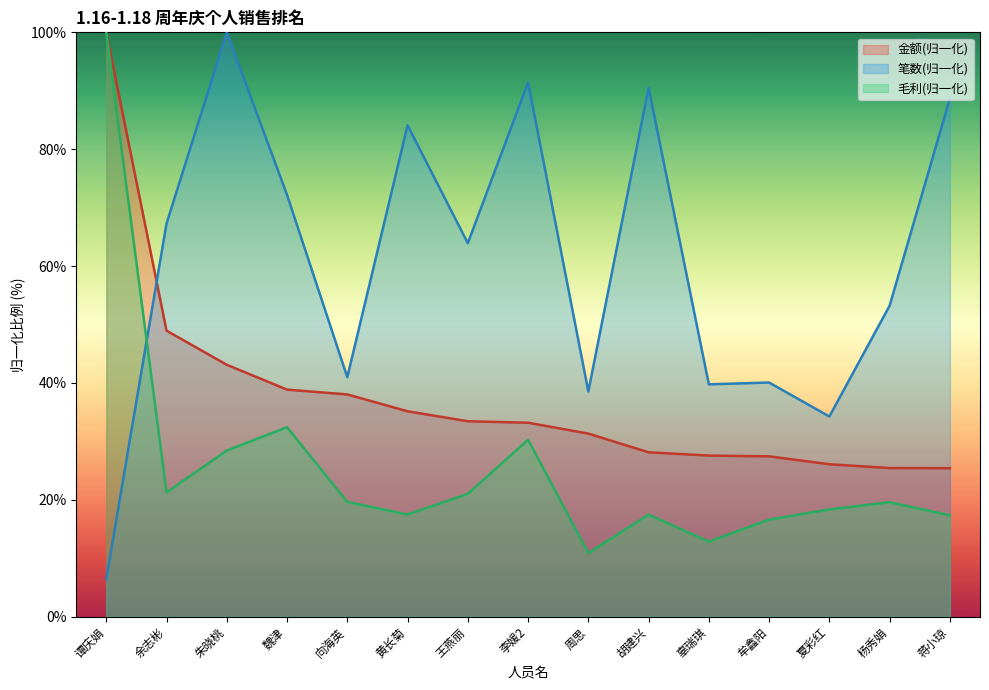

What is the label of the 12th point from the left?

牟鑫阳